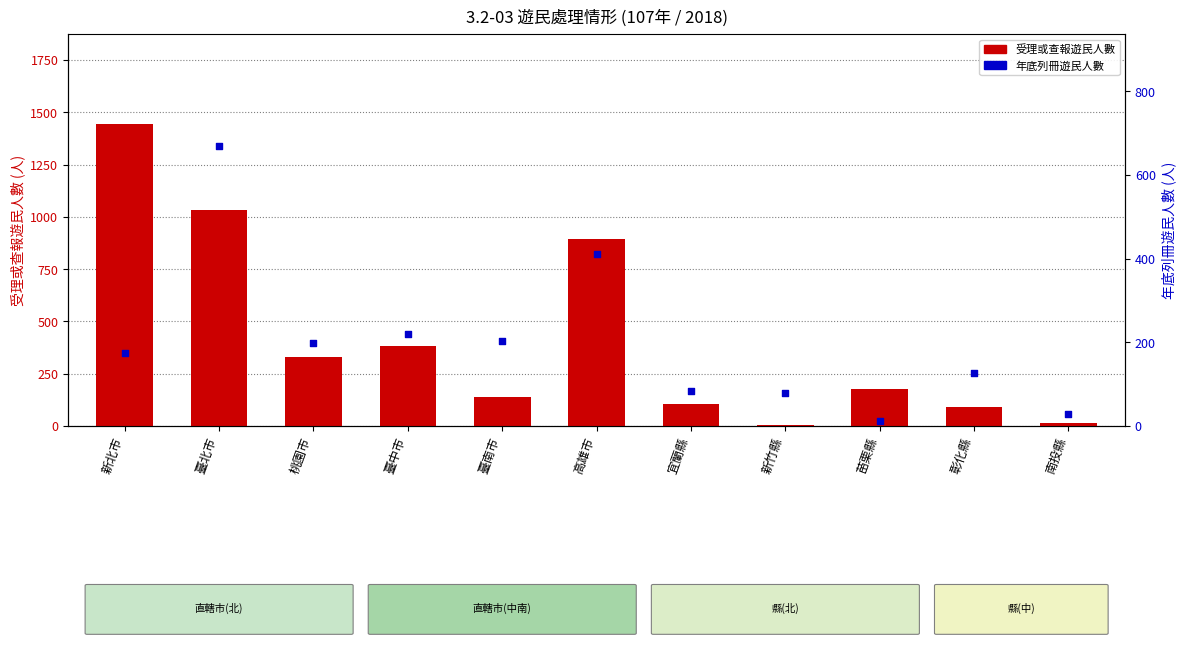

Which series has the widest spread of Y values?

受理或查報遊民人數